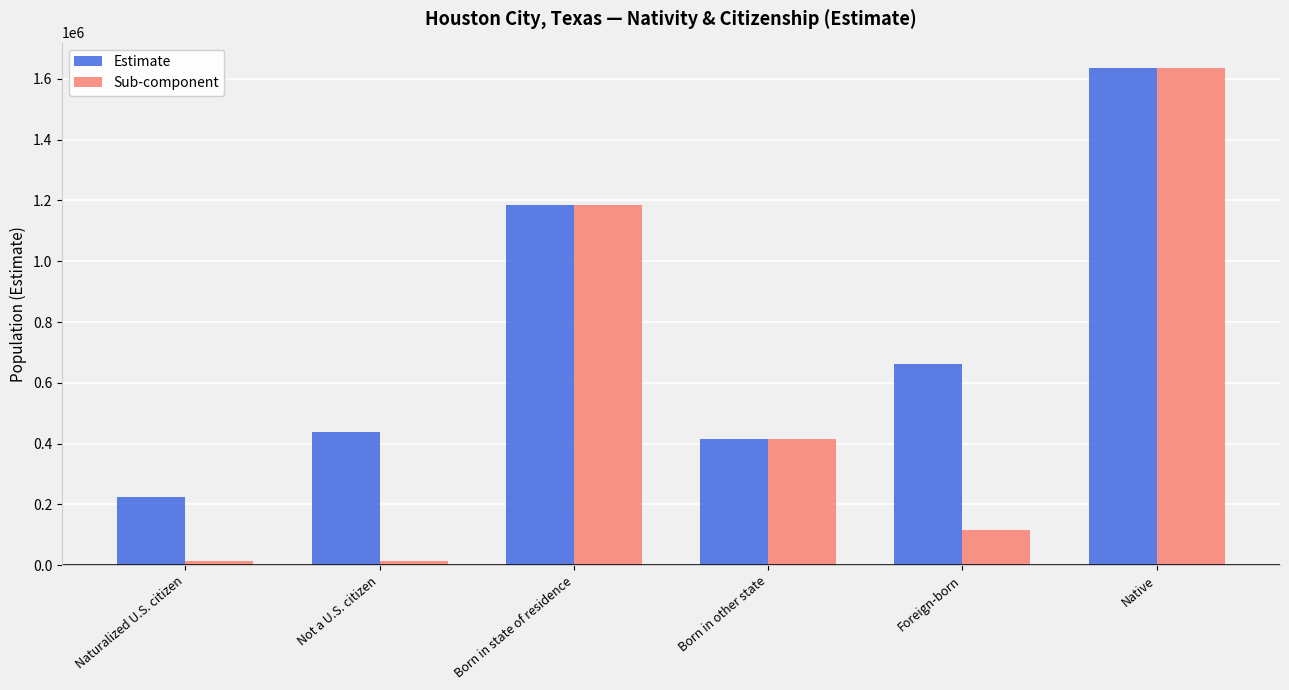

How many groups of bars are there?

6